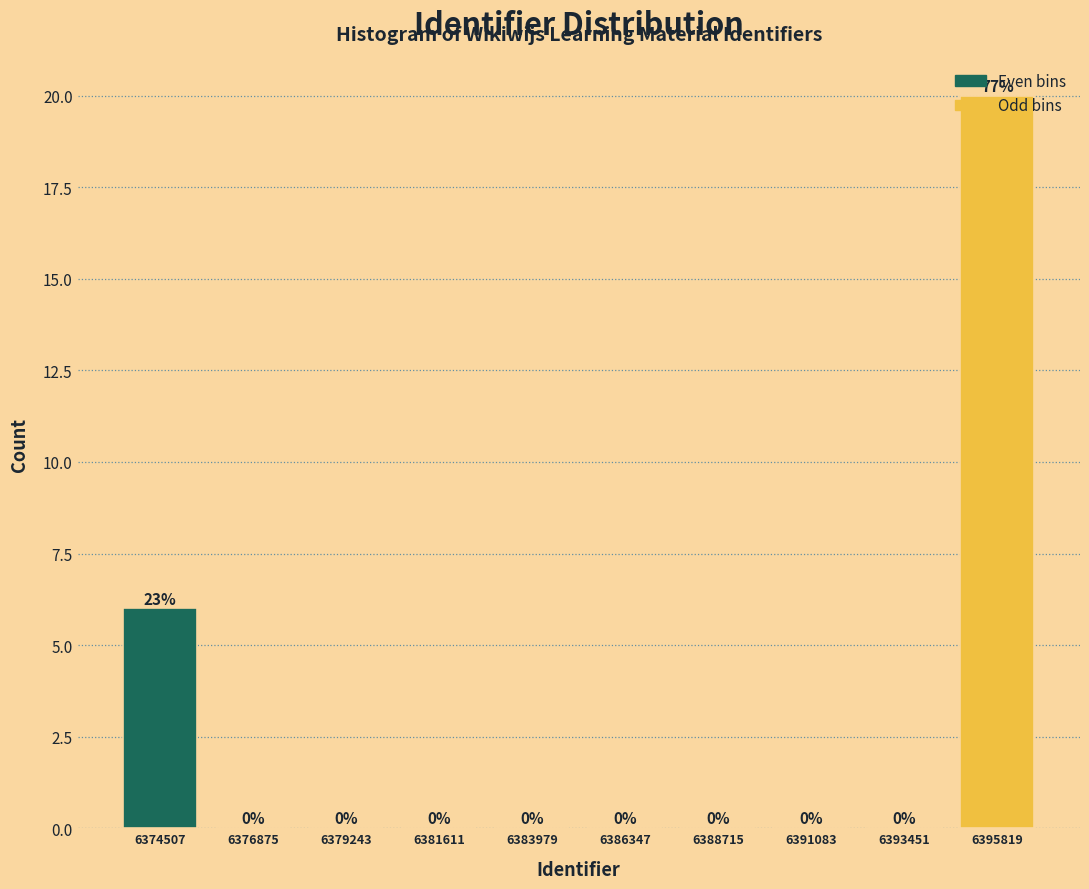

True or false: the data shows 7 at 6393451.

False